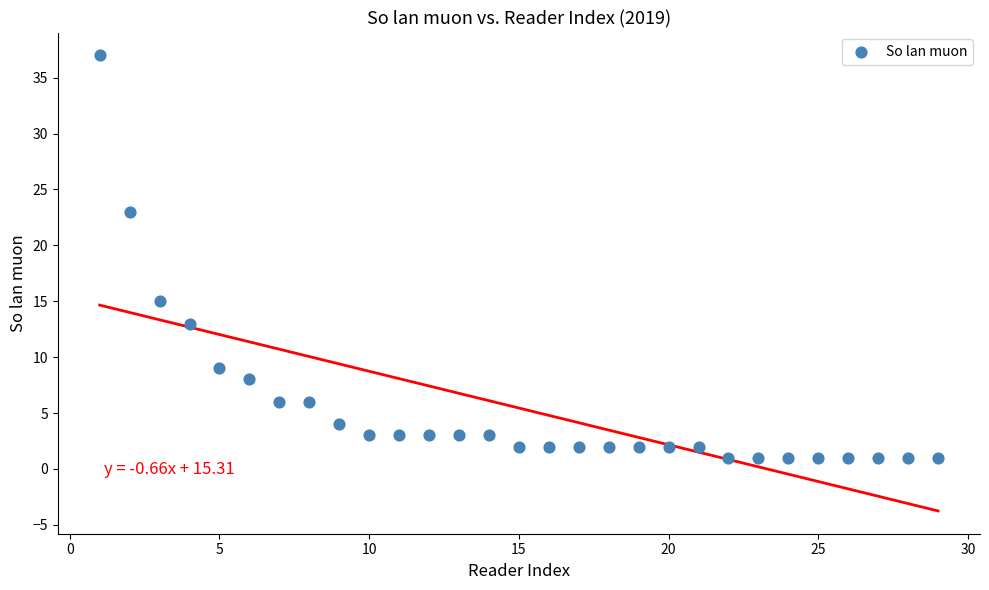

What is the range of X values (max minus min)?

28